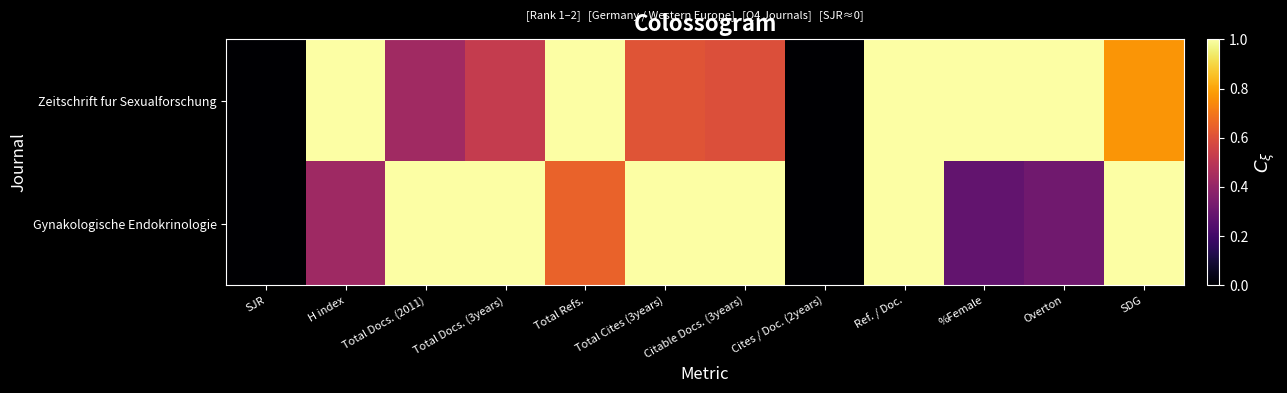

At how many categories does at least one series exceed 0?

10